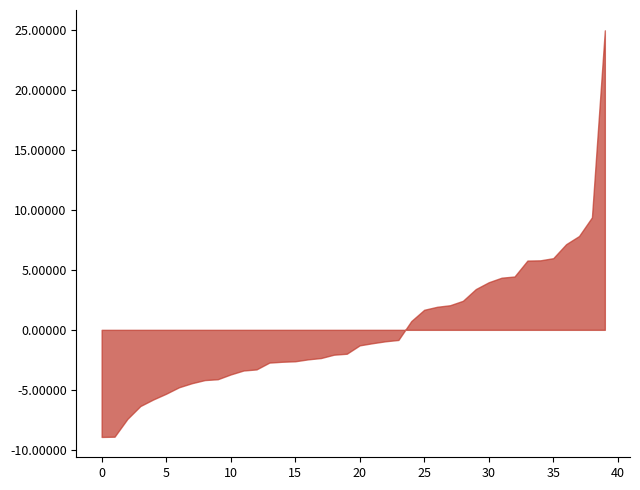

How many lines are shown in the chart?

1